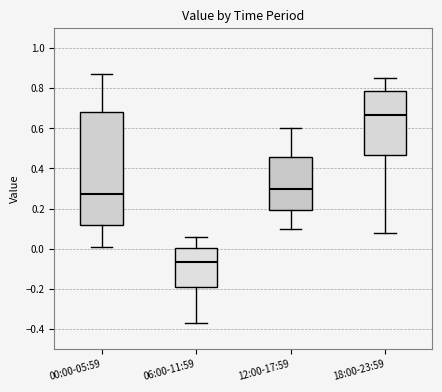

Comparing the boxes themselves (not the whiskers), which one is the tallest?

00:00-05:59